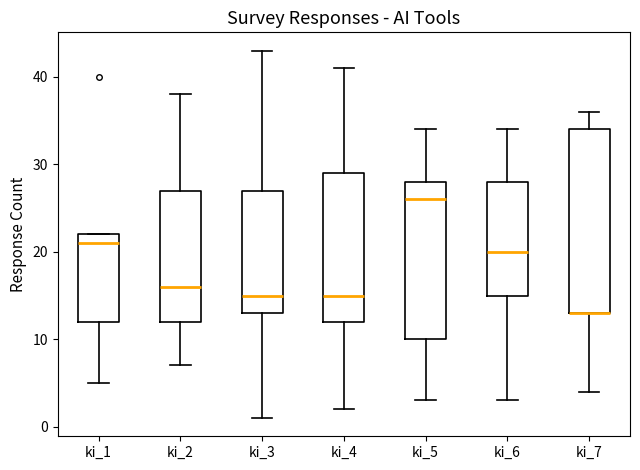

Reading left to right, read every box against the y-axis: the position of its median line, the range the box covers, and the ends of its whiskers. The values are not printed on the chart, so give them approximately, as read against the axis.

ki_1: median 21, box 12 to 22, whiskers 5 to 22
ki_2: median 16, box 12 to 27, whiskers 7 to 38
ki_3: median 15, box 13 to 27, whiskers 1 to 43
ki_4: median 15, box 12 to 29, whiskers 2 to 41
ki_5: median 26, box 10 to 28, whiskers 3 to 34
ki_6: median 20, box 15 to 28, whiskers 3 to 34
ki_7: median 13 (drawn on the box's lower edge), box 13 to 34, whiskers 4 to 36